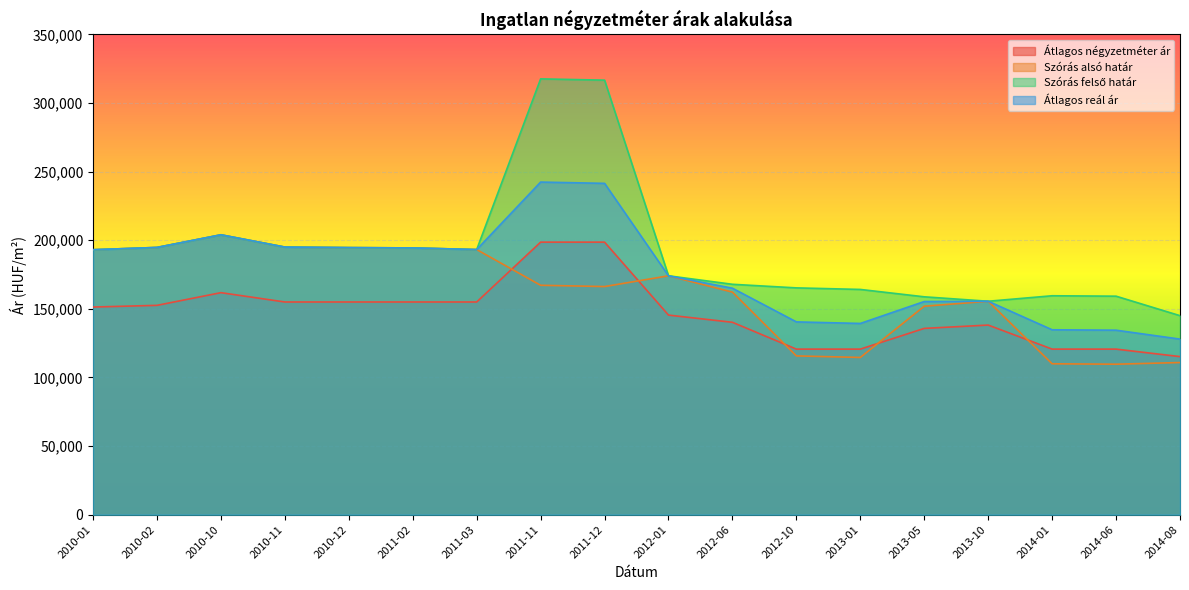

True or false: Szórás alsó határ and Átlagos reál ár intersect in this chart.

False